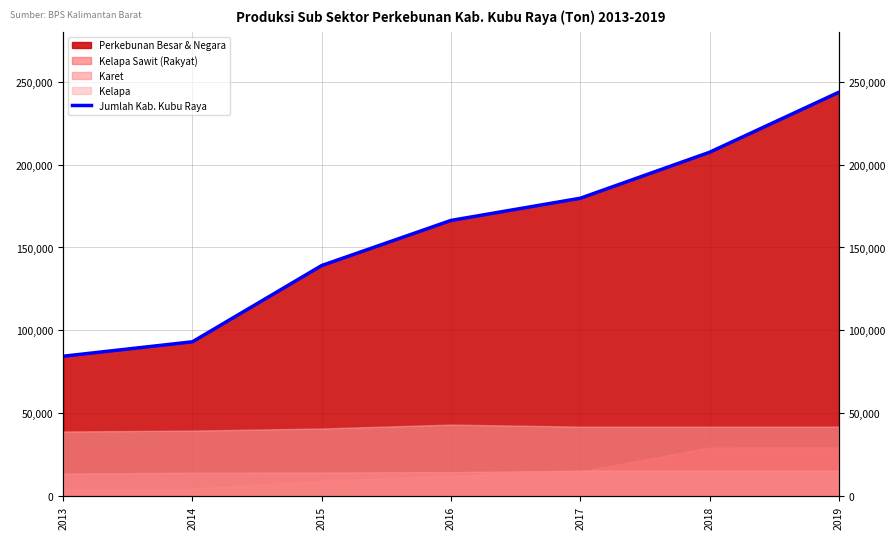

Which label corresponds to the smallest value in the chart?

2013